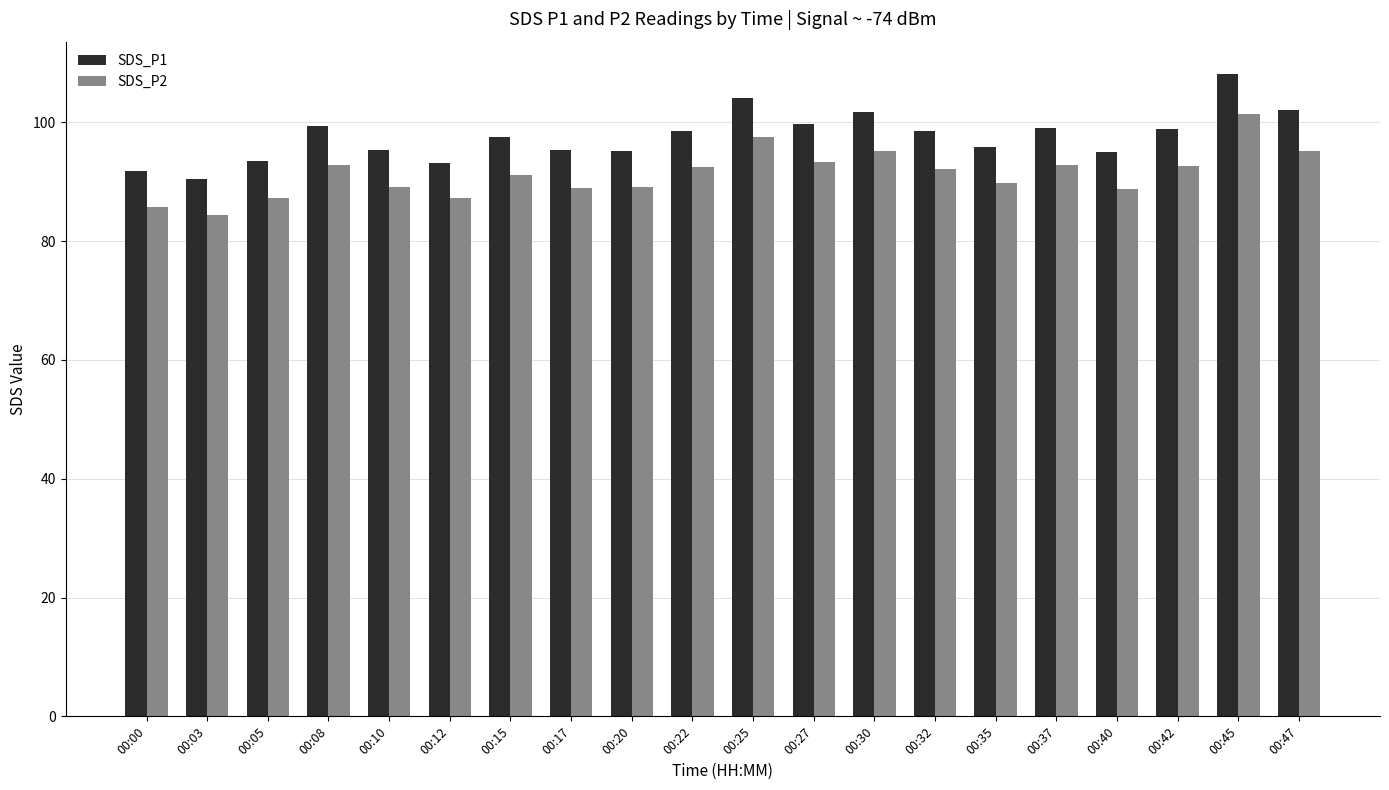

What is the difference between the SDS_P1 values at 00:17 and 00:03?

5.0